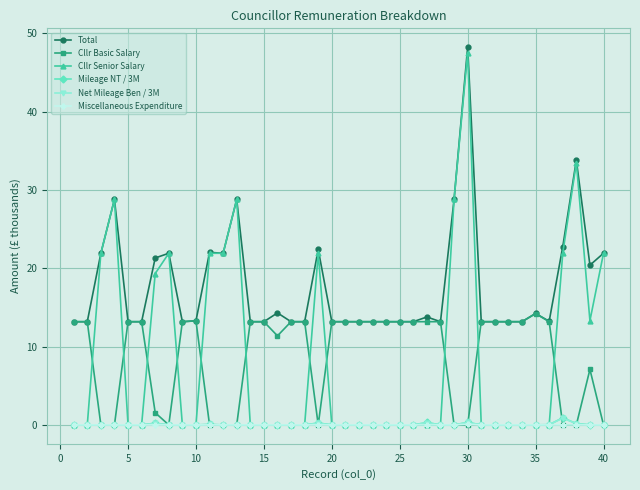

What is the greatest value displayed?

48.2